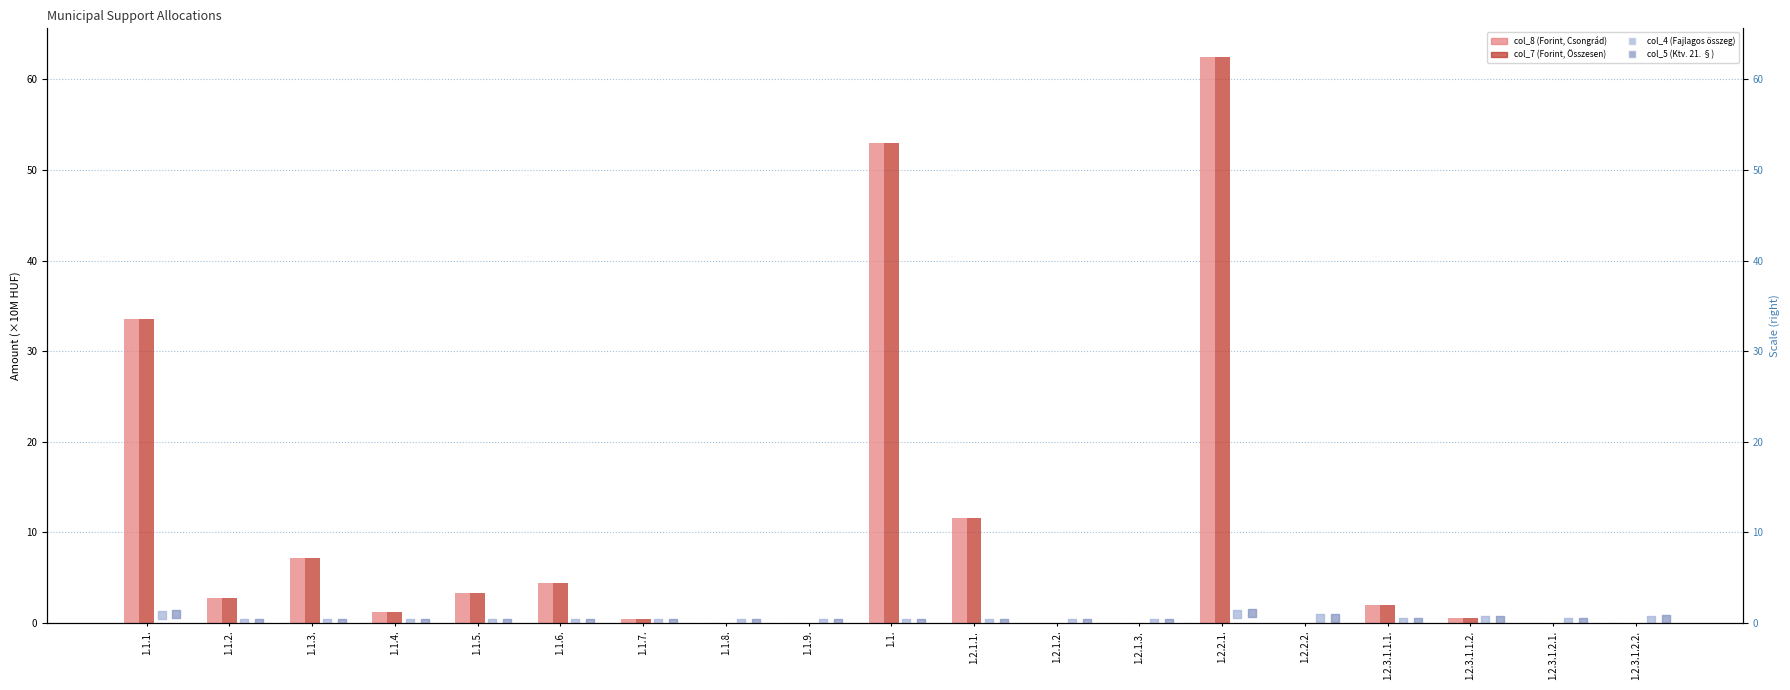

Which series has the largest total across all categories?

col_8 (Forint, Csongrád)